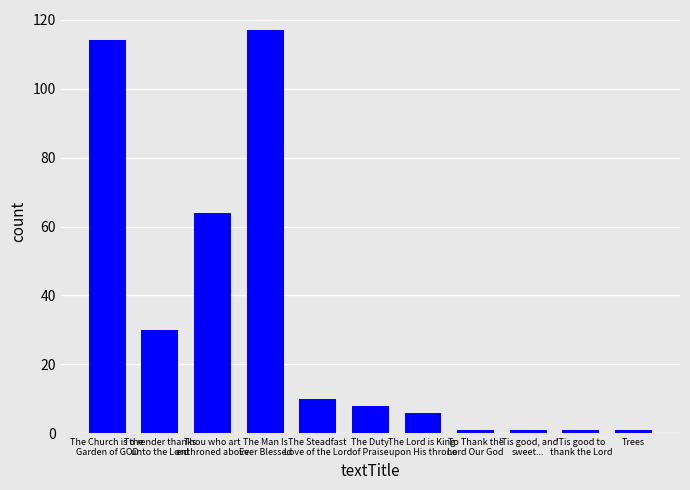

What position from the left is The Steadfast
Love of the Lord?

5